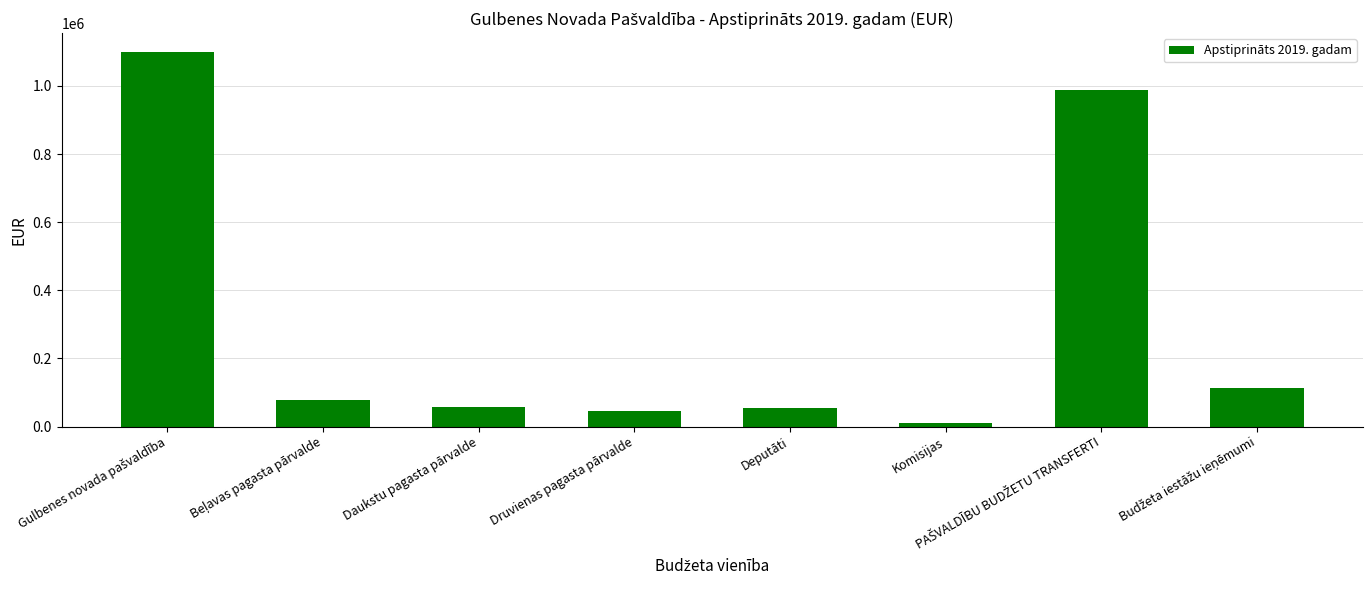

What is the difference between the maximum and second lowest values?

1053516